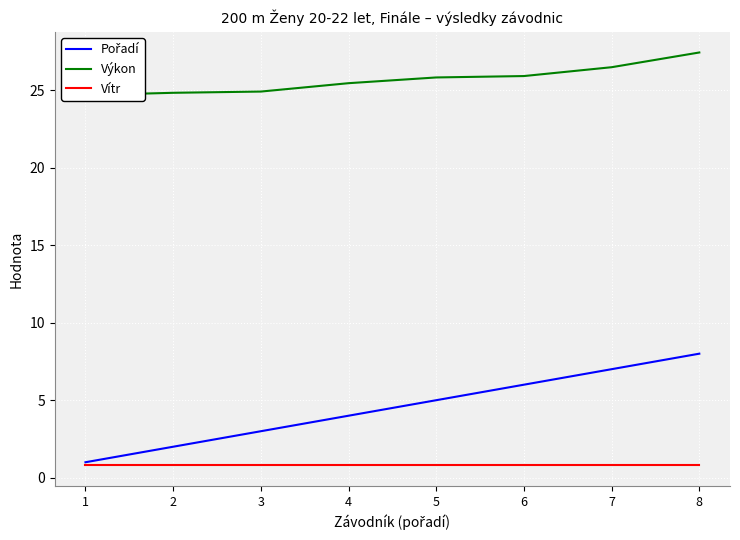

What is the sum of all Pořadí values?

36.0